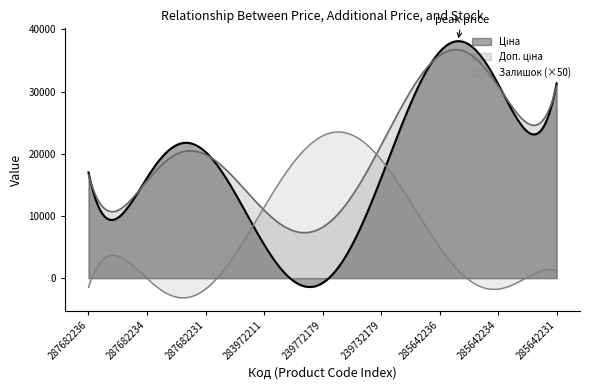

True or false: Ціна has more than 0 interior local peaks.

True